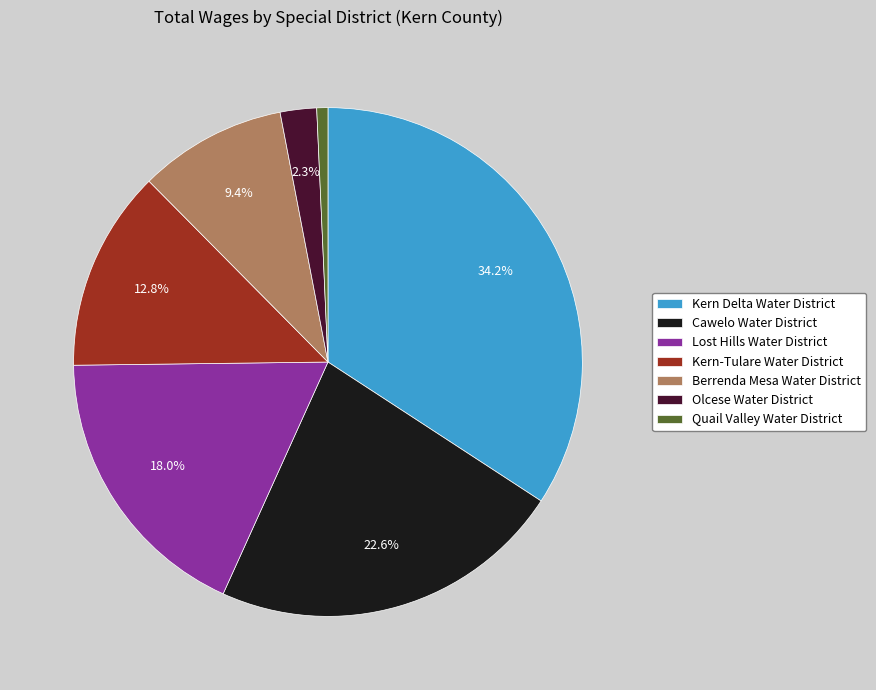

Which has a higher value, Lost Hills Water District or Kern-Tulare Water District?

Lost Hills Water District